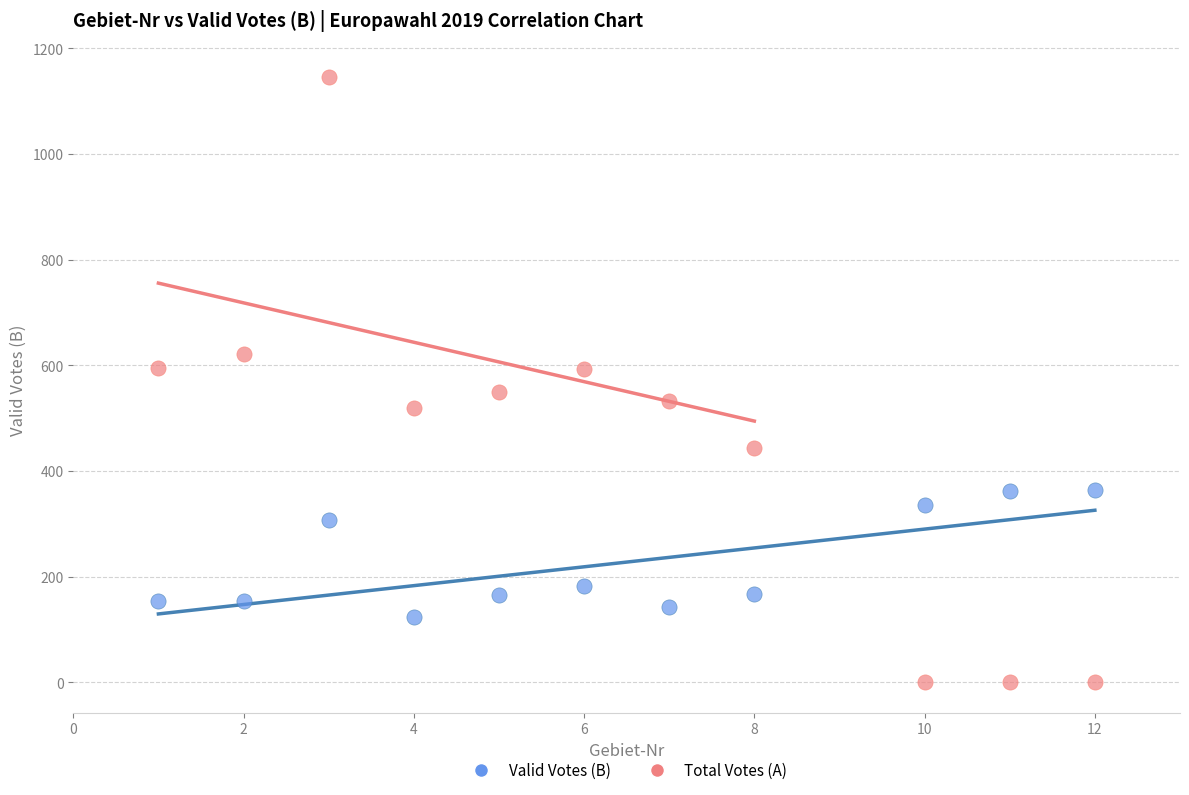

Which series has the widest spread of Y values?

Total Votes (A)